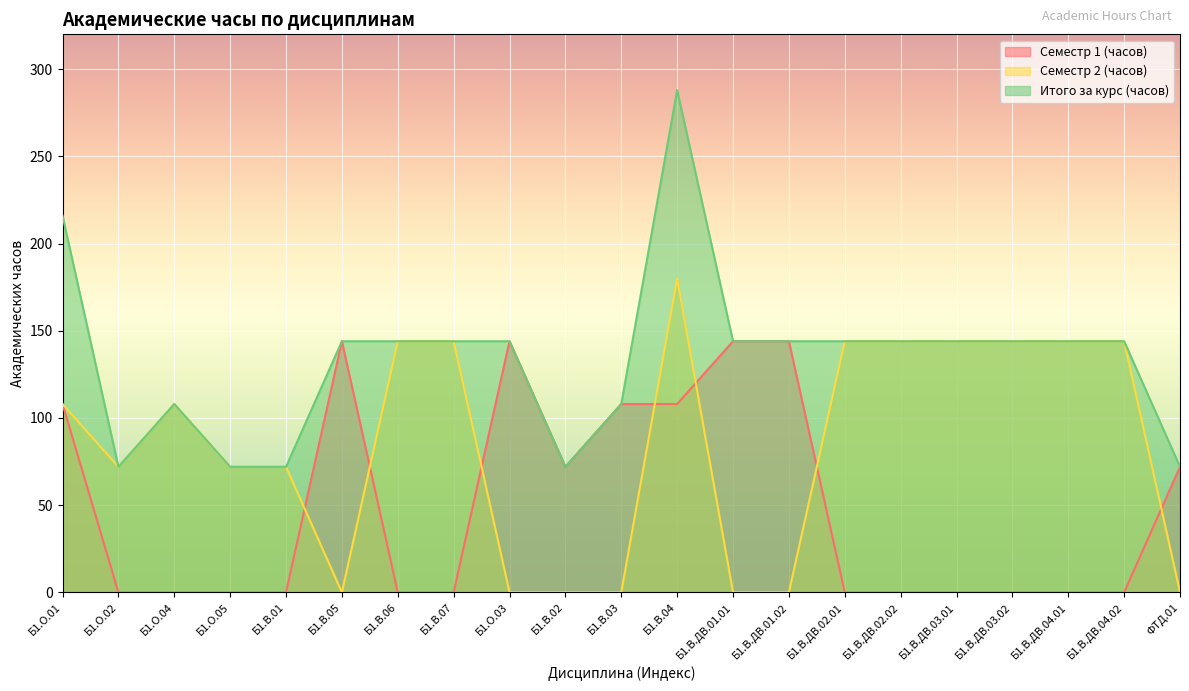

List the series in order of their overall mean, lowest first.

Семестр 1 (часов), Семестр 2 (часов), Итого за курс (часов)